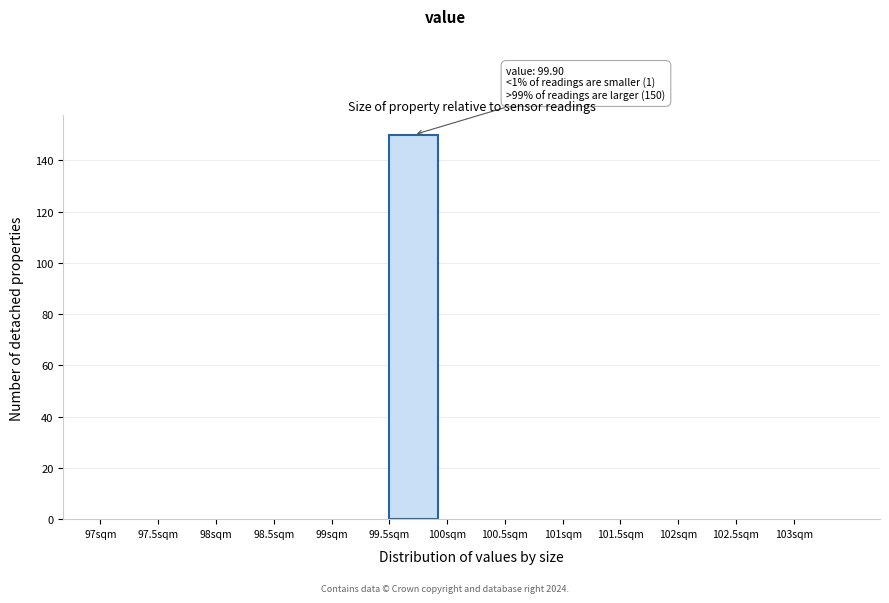

Over which range of the x-axis is the bar tallest?

99.5 to 100.0